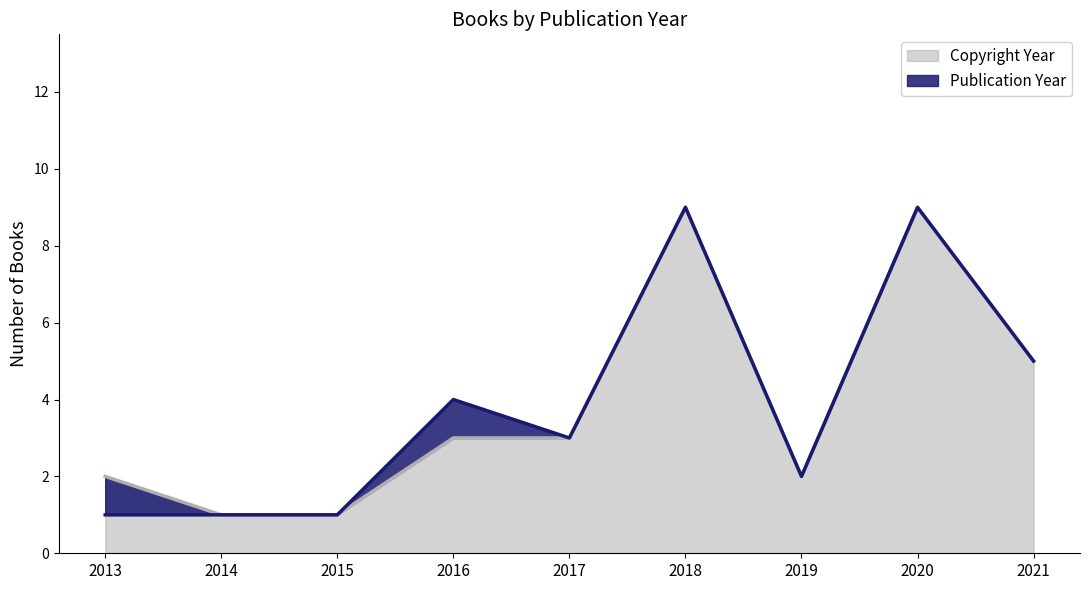

How many interior local valleys does the Publication Year series have?

2